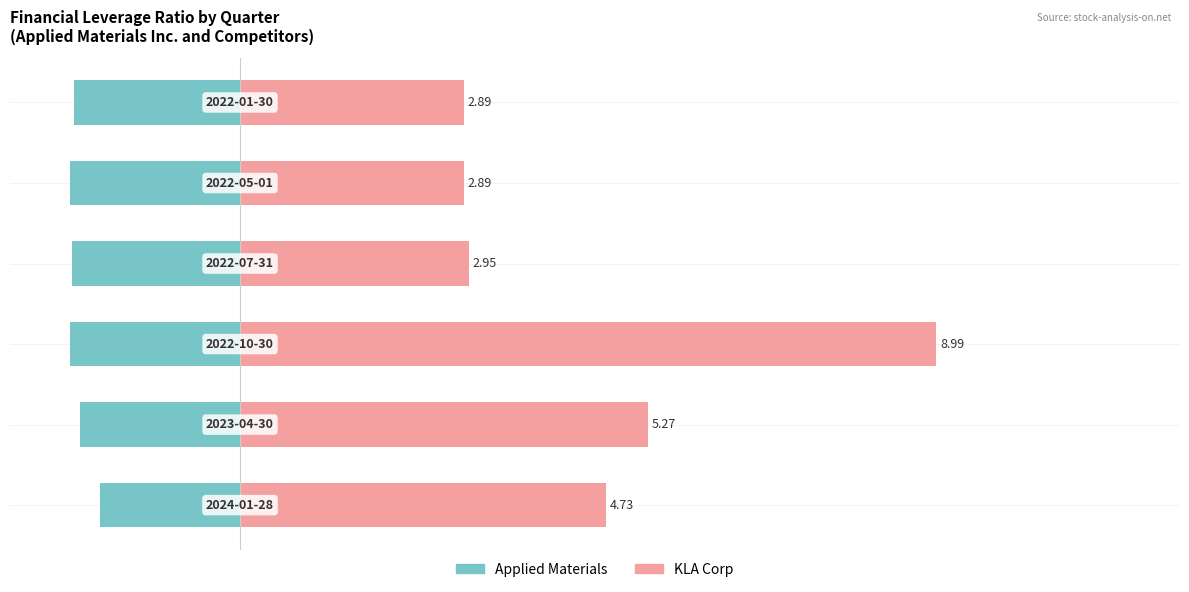

How many values in the Applied Materials series exceed -2?

1